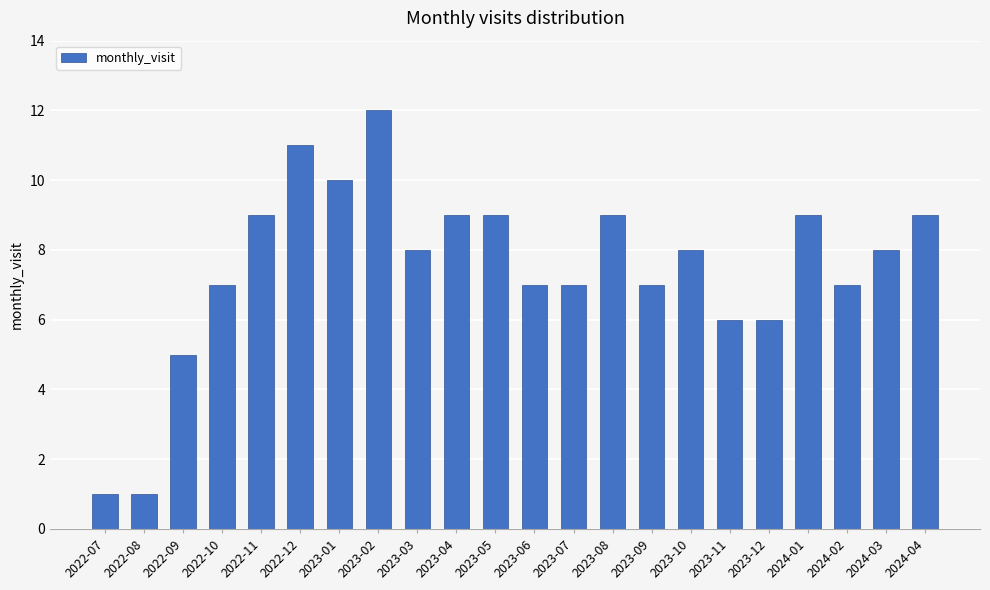

Count the number of categories in the chart.

22